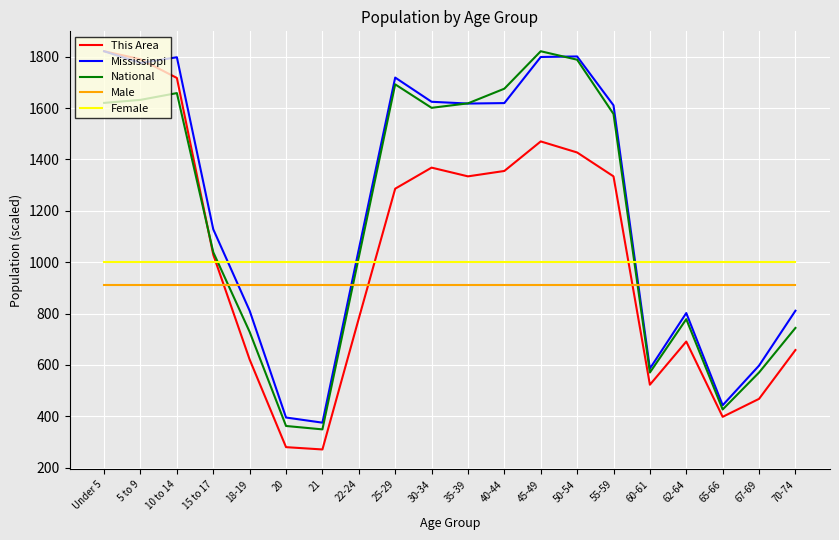

What is the difference between the maximum and minimum values in the Mississippi series?

1445.7